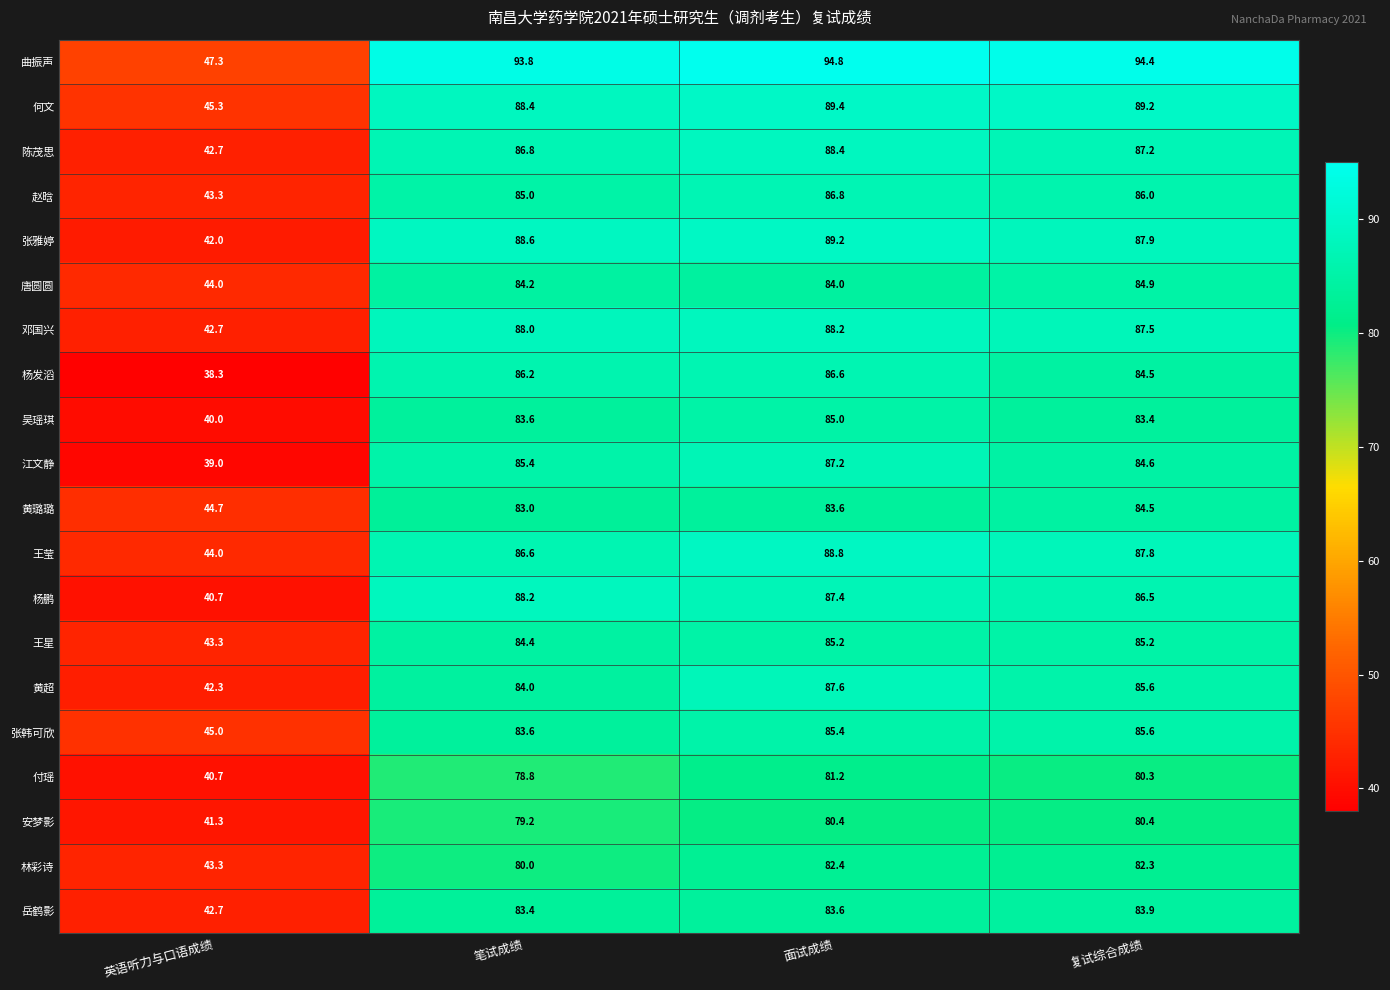

How many values in the 吴瑶琪 series are below 83?

1